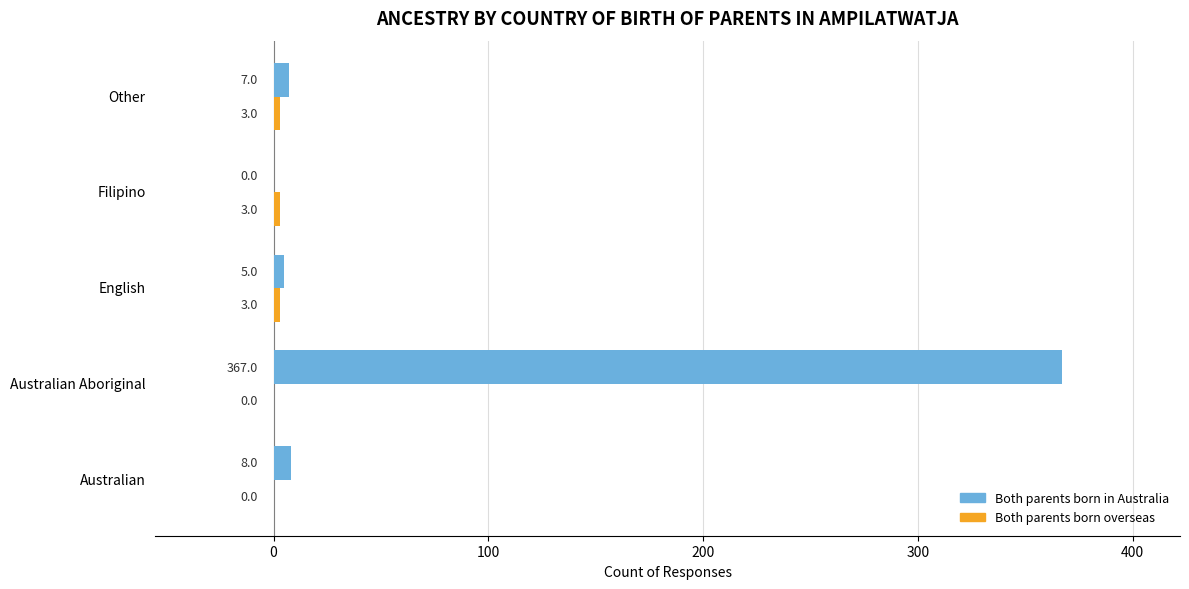

Which series changed the most between Australian Aboriginal and Other?

Both parents born in Australia